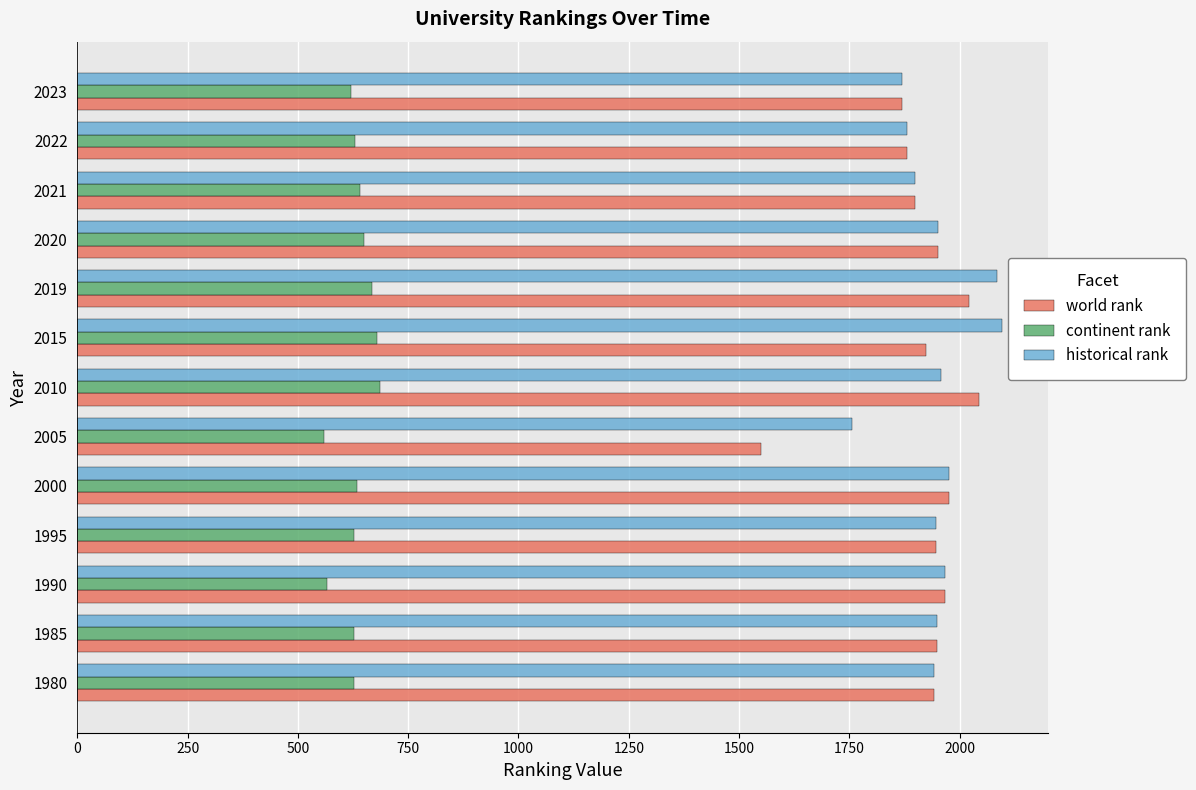

What is the difference between the second highest and minimum values in the world rank series?

472